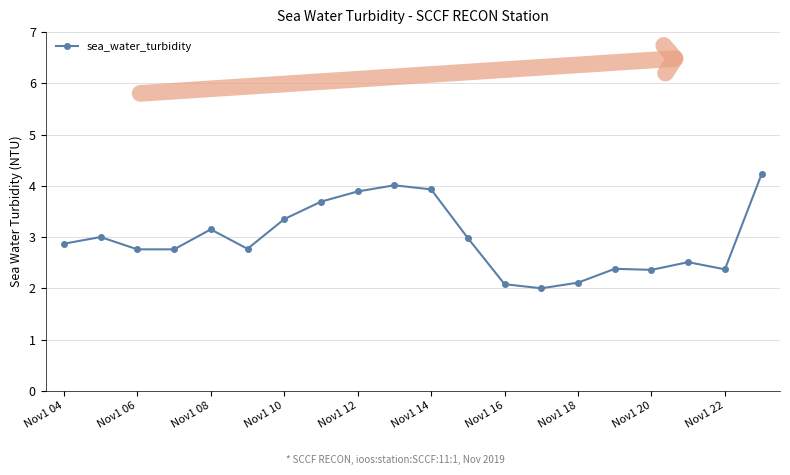

True or false: there are more than 0 points higher than both neighbors.

True